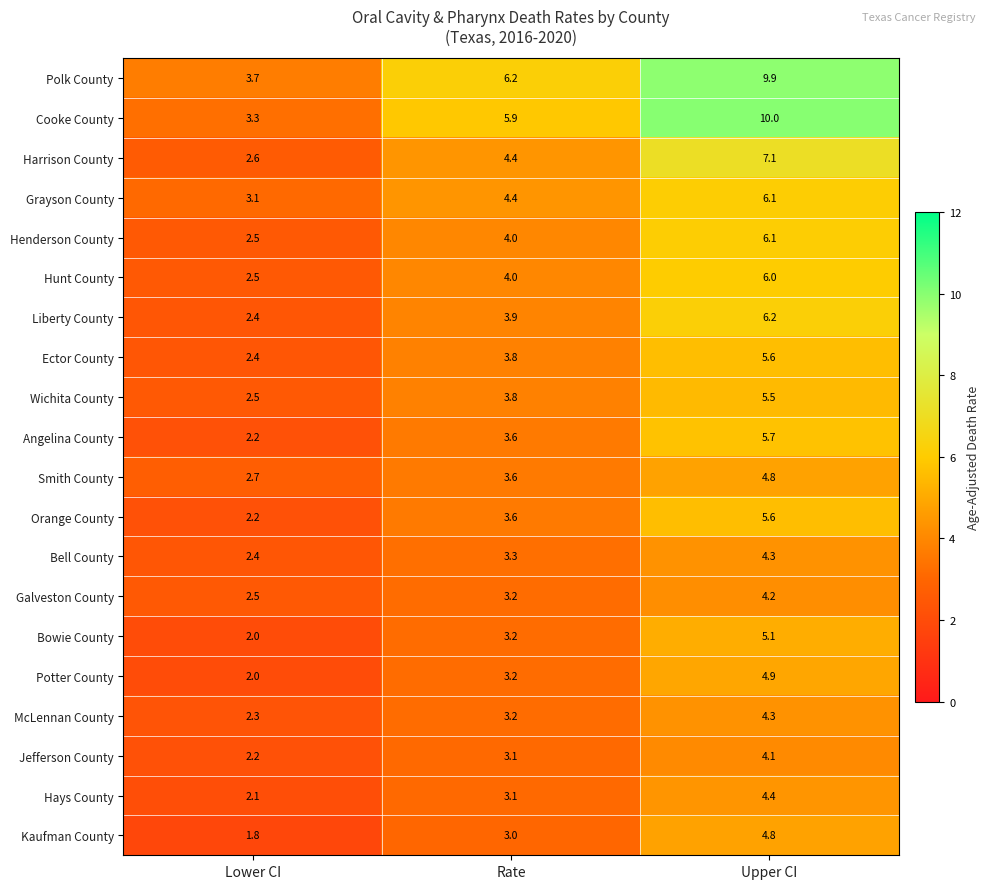

Rank the categories by Jefferson County value from highest to lowest.

Upper CI, Rate, Lower CI